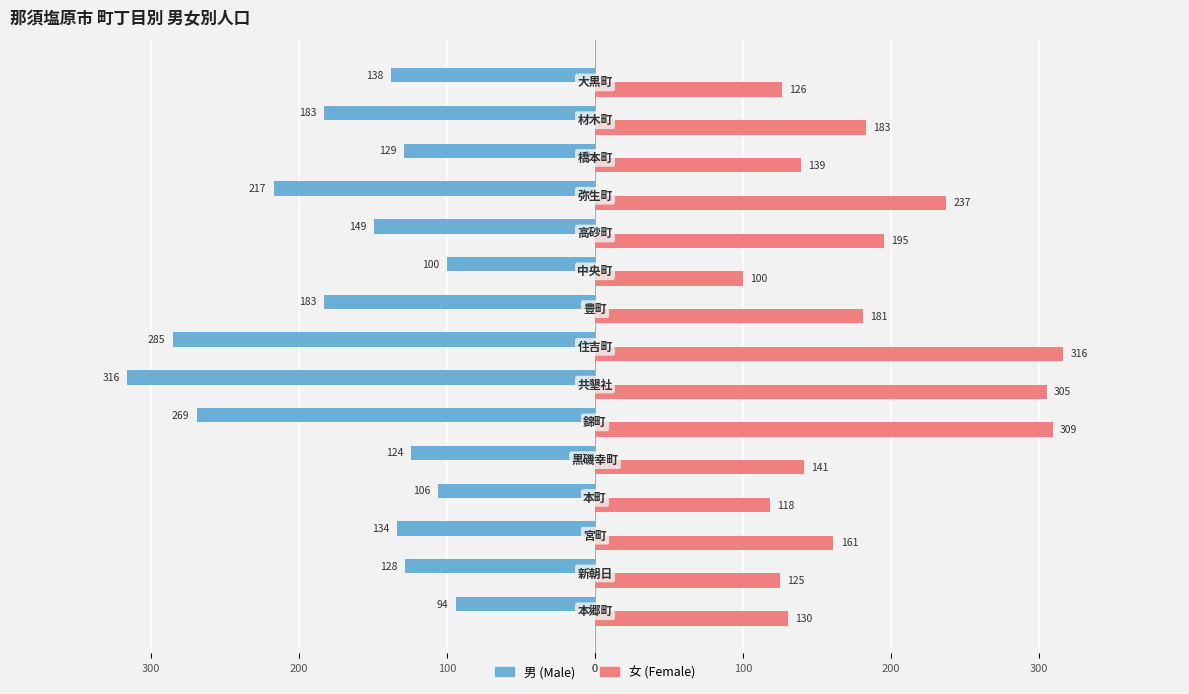

Reading left to right, extract all data points from this chart.

男: -94	-128	-134	-106	-124	-269	-316	-285	-183	-100	-149	-217	-129	-183	-138
女: 130	125	161	118	141	309	305	316	181	100	195	237	139	183	126